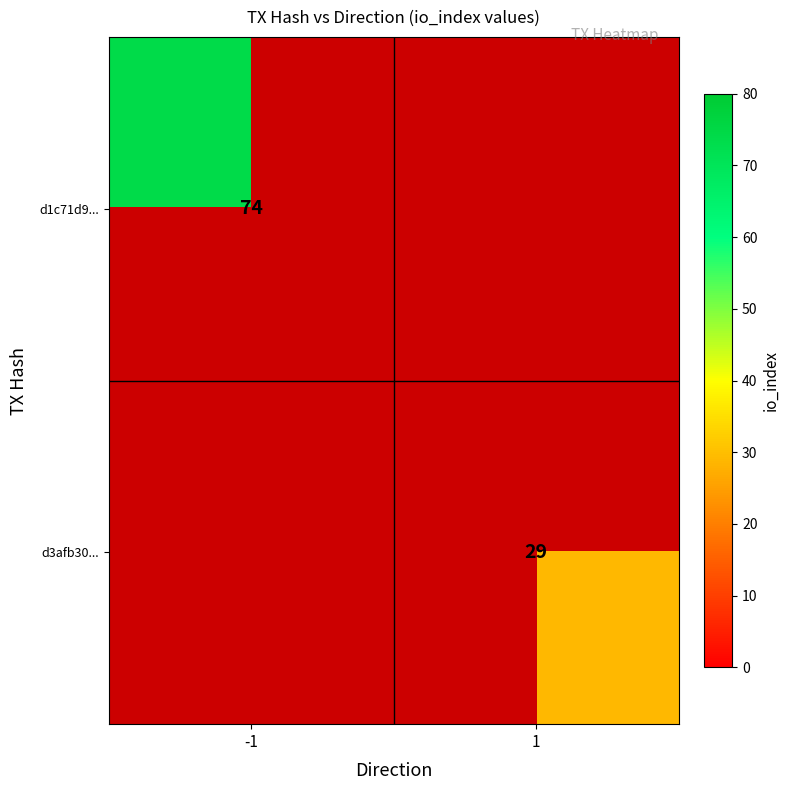

At which category does the chart reach its peak across all series?

-1